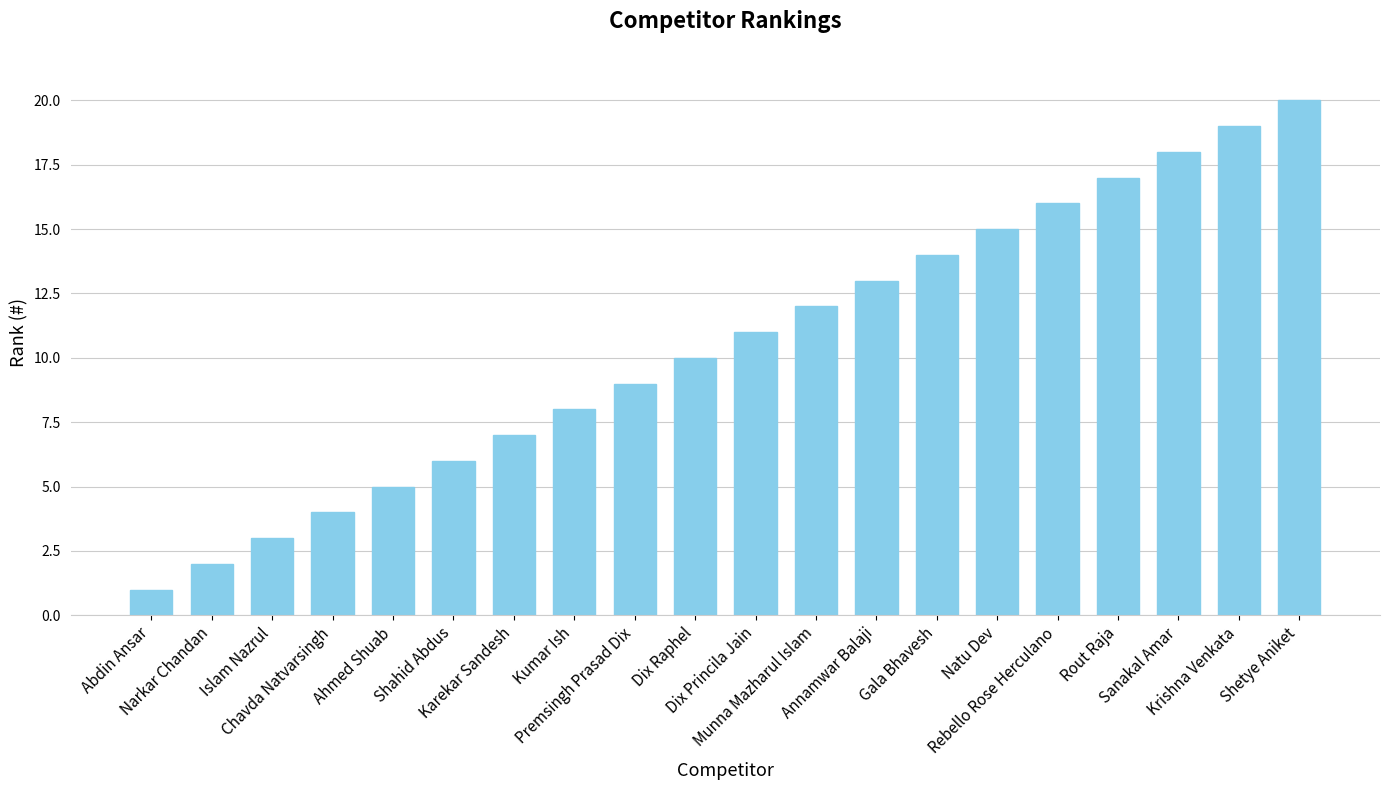

Reading left to right, list all the values displayed in this chart.

Abdin Ansar=1	Narkar Chandan=2	Islam Nazrul=3	Chavda Natvarsingh=4	Ahmed Shuab=5	Shahid Abdus=6	Karekar Sandesh=7	Kumar Ish=8	Premsingh Prasad Dix=9	Dix Raphel=10	Dix Princila Jain=11	Munna Mazharul Islam=12	Annamwar Balaji=13	Gala Bhavesh=14	Natu Dev=15	Rebello Rose Herculano=16	Rout Raja=17	Sanakal Amar=18	Krishna Venkata=19	Shetye Aniket=20